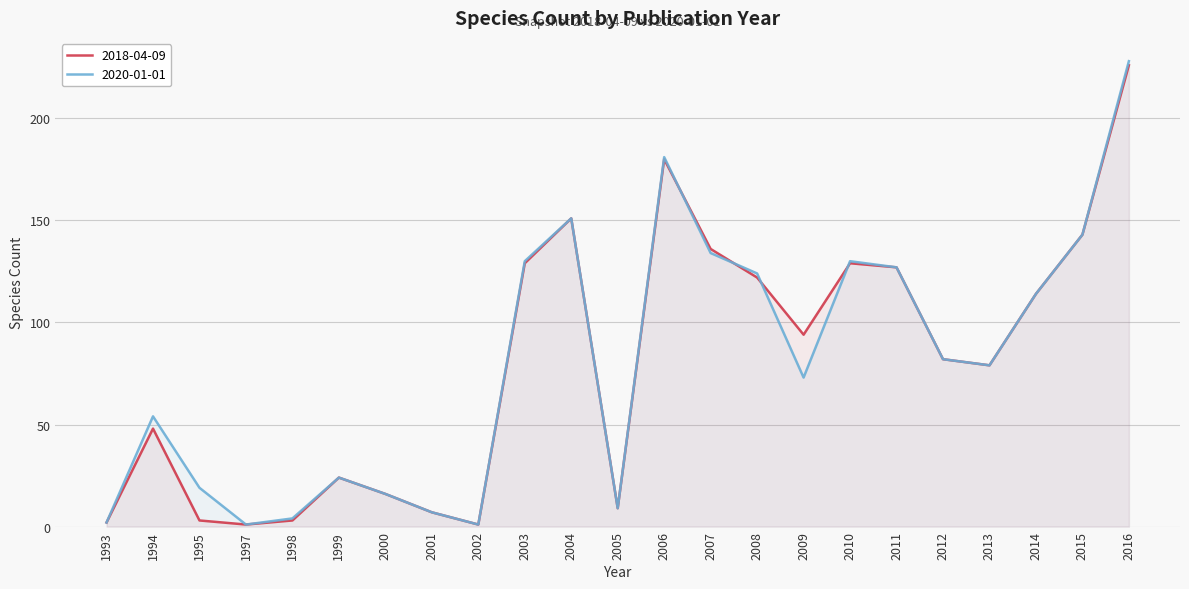

What is the value of the 2020-01-01 point at the 12th from the left?

9